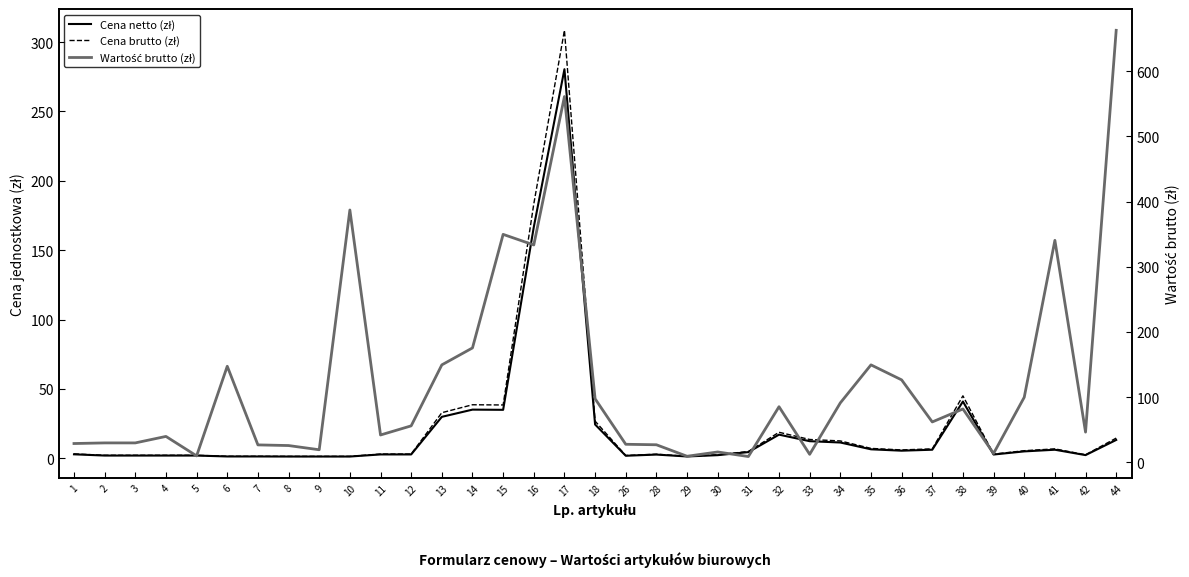

What is the value of the Wartość brutto (zł) point at the 17th from the left?

560.9